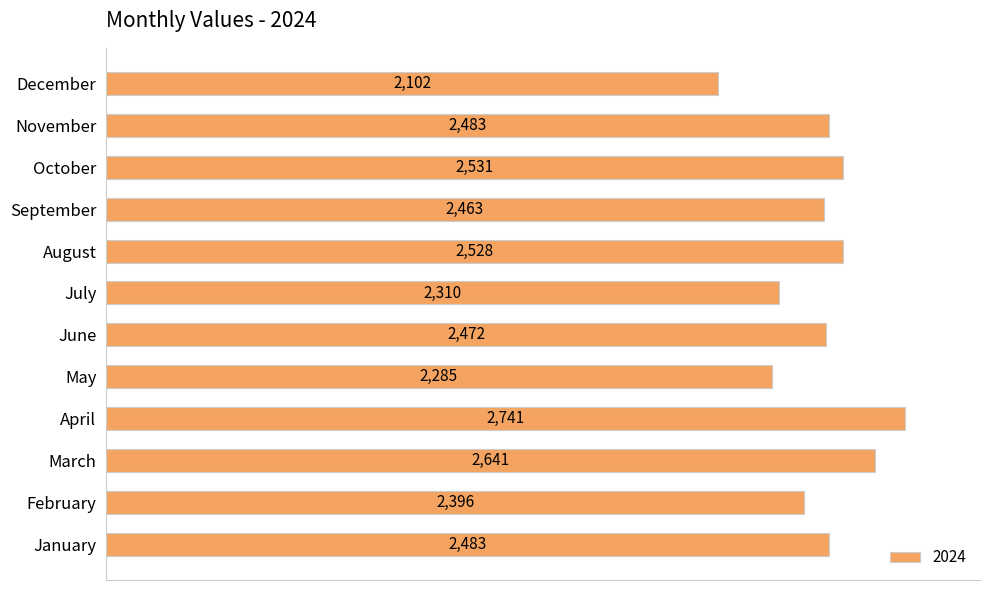

The value at October is 1742. True or false?

False